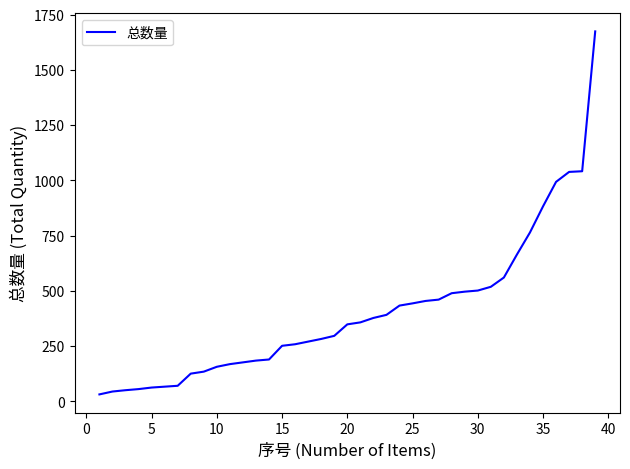

What is the difference between the maximum and minimum values?

1643